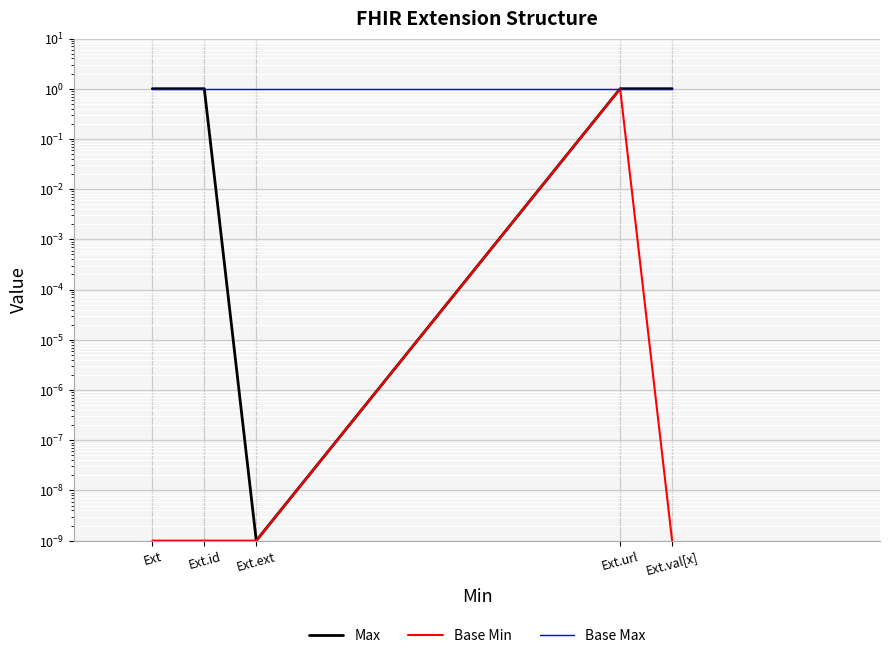

List the series in order of their peak value, lowest first.

Max, Base Min, Base Max